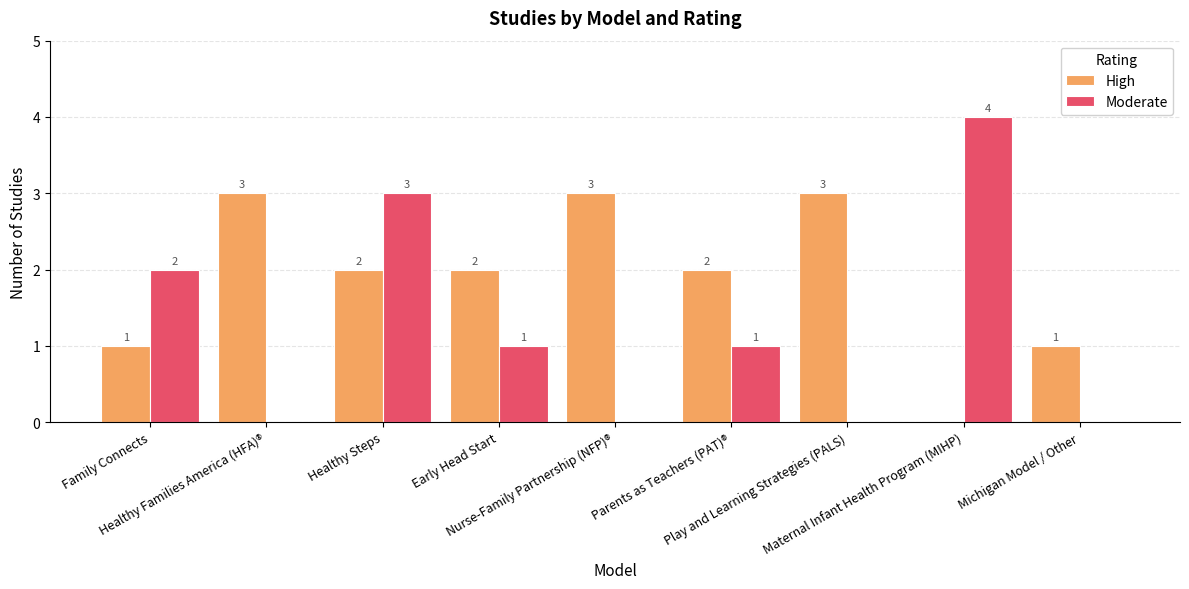

Is it true that Moderate equals 5 at Healthy Steps?

False